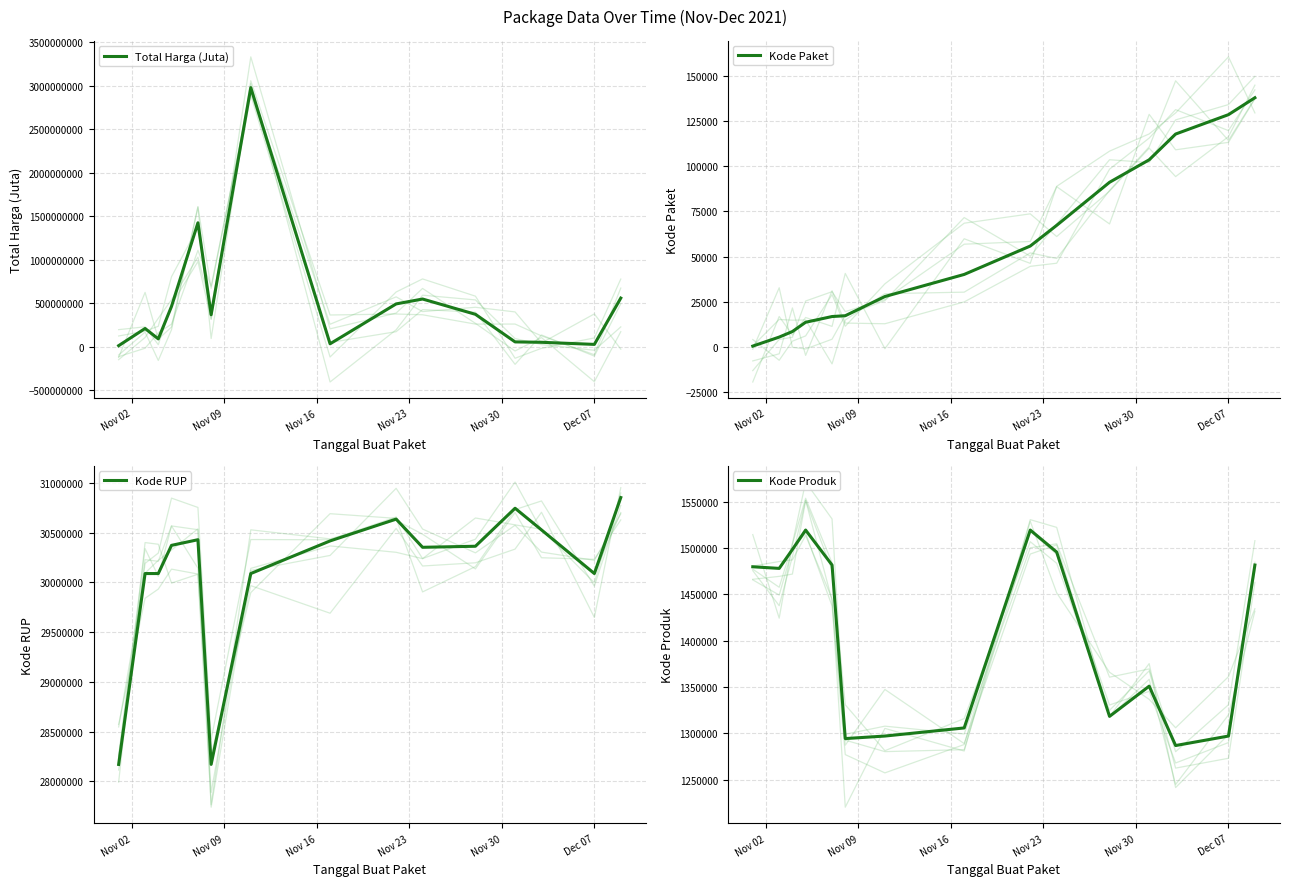

How many data points in Kode Produk are less than 1477921?

7